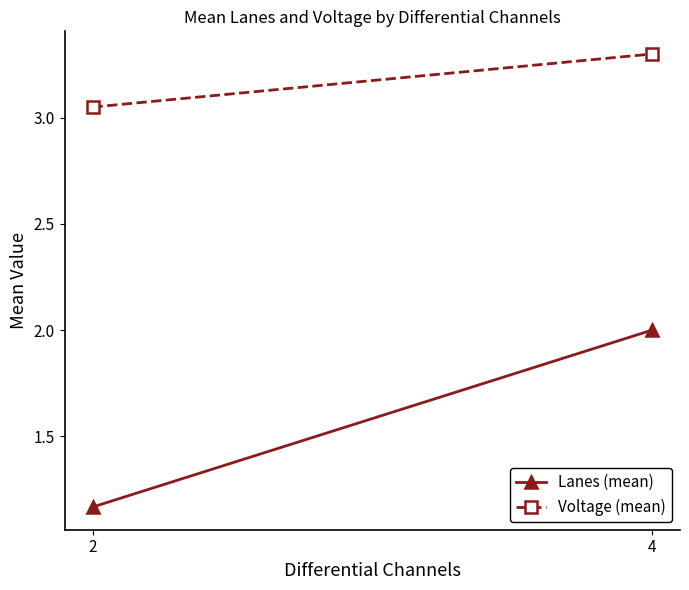

What are all the series names shown in the legend?

Lanes (mean), Voltage (mean)